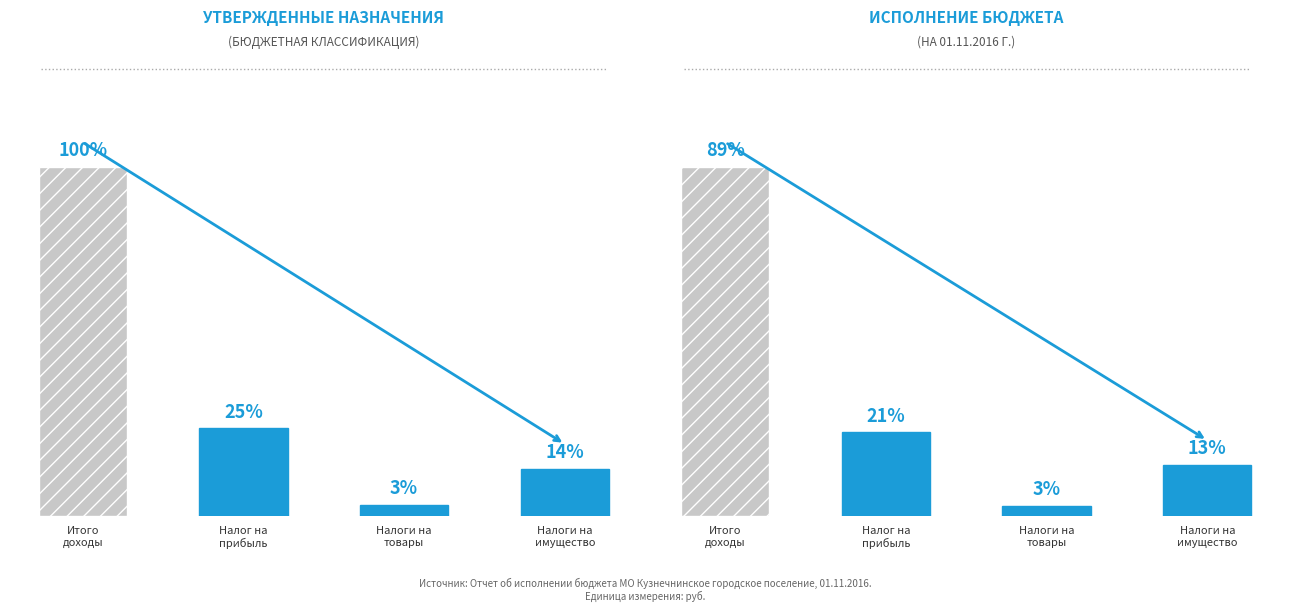

Reading right to left, transcribe all the data shown in this chart.

Налоги на
имущество=4925194.8	Налоги на
товары=988274.2	Налог на
прибыль=8050234.5	Итого
доходы=33481577.6